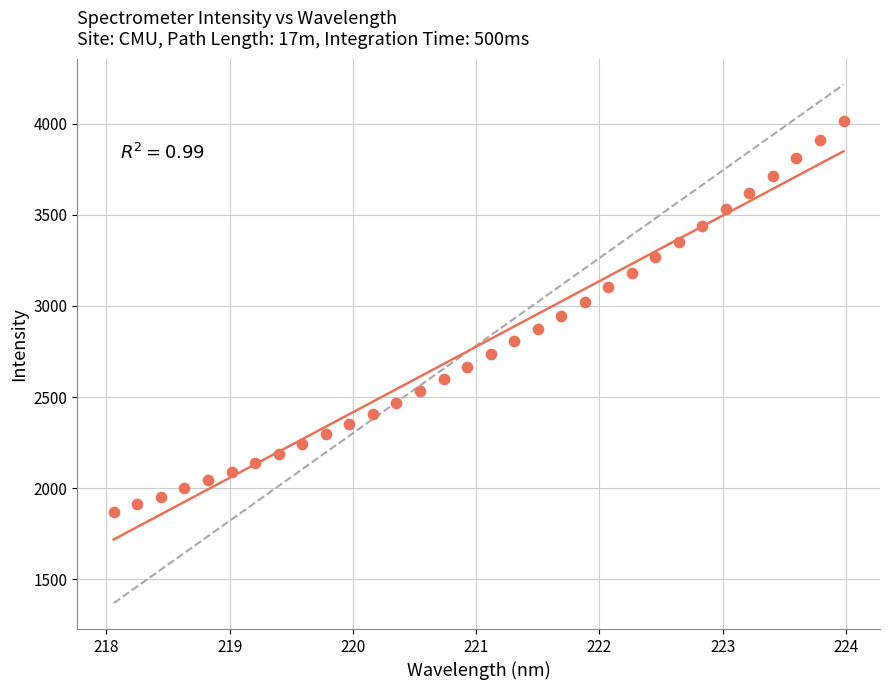

What is the range of X values (max minus min)?

5.9